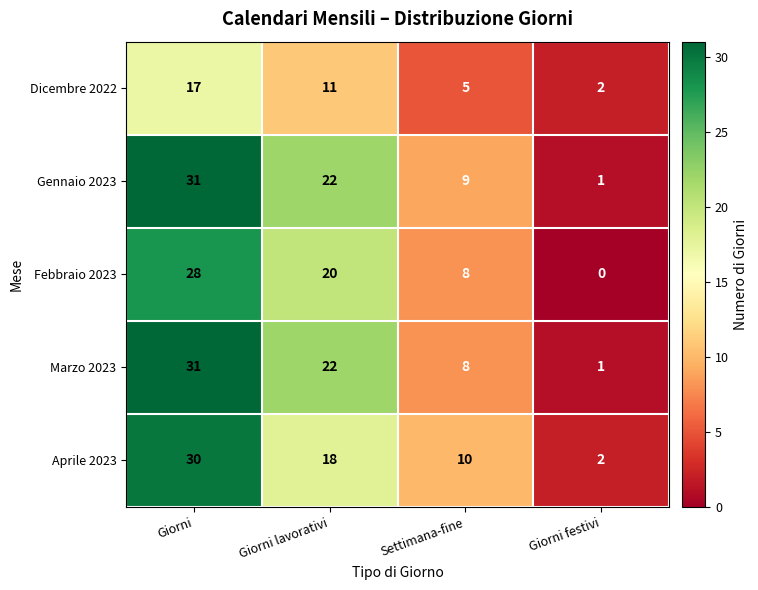

Between Giorni and Giorni lavorativi, which series saw the biggest shift?

Aprile 2023